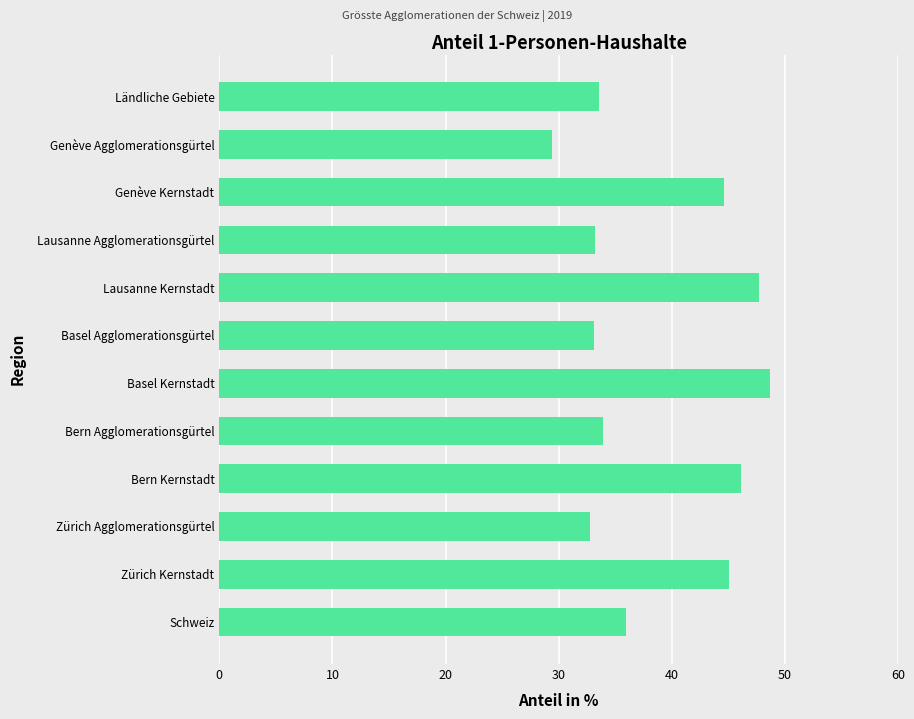

Which has a higher value, Zürich Agglomerationsgürtel or Zürich Kernstadt?

Zürich Kernstadt